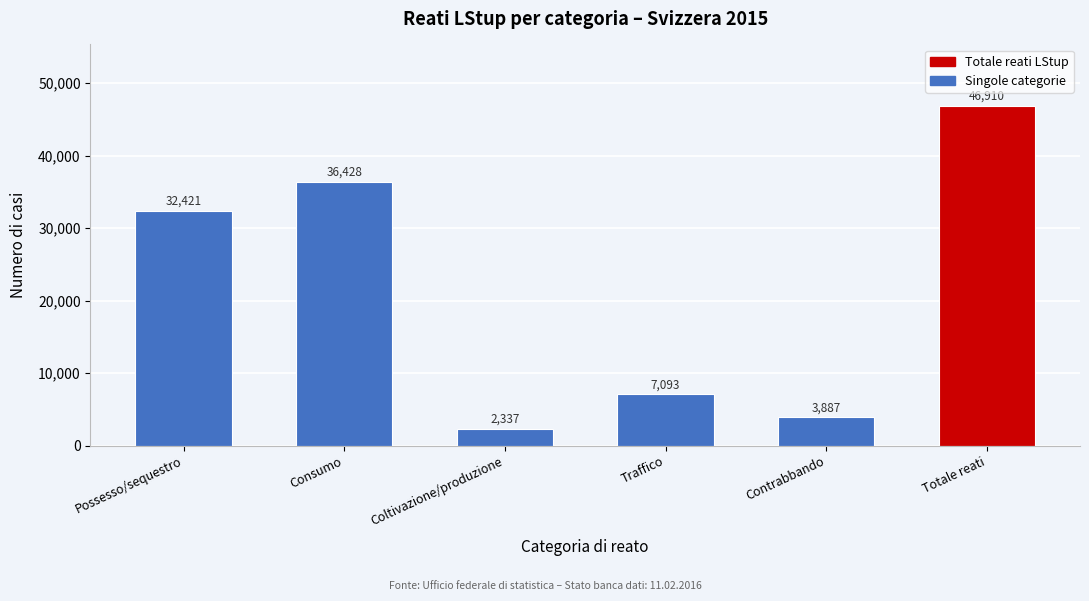

Reading right to left, what are all the values shown in this chart?

Totale reati=46910	Contrabbando=3887	Traffico=7093	Coltivazione/produzione=2337	Consumo=36428	Possesso/sequestro=32421